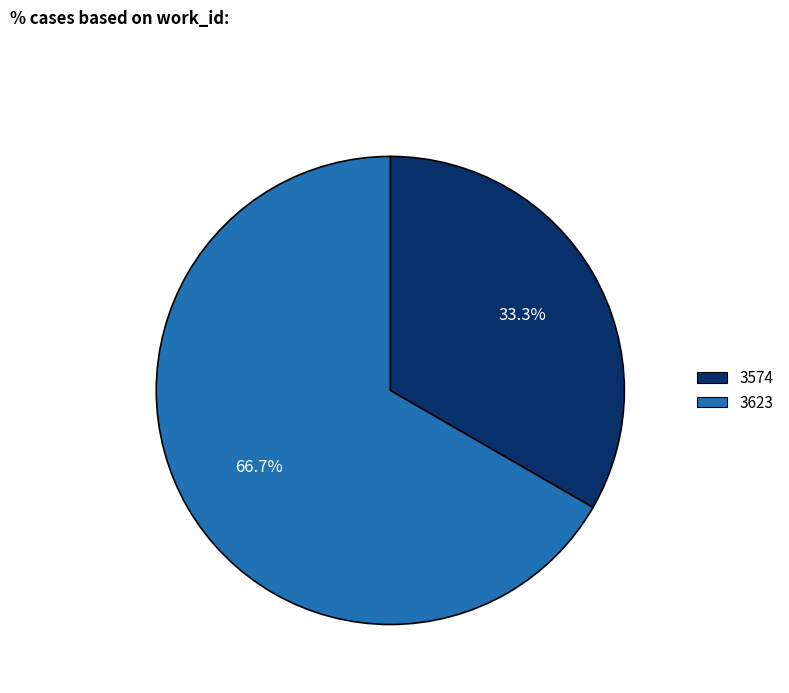

How many segments does this pie chart have?

2